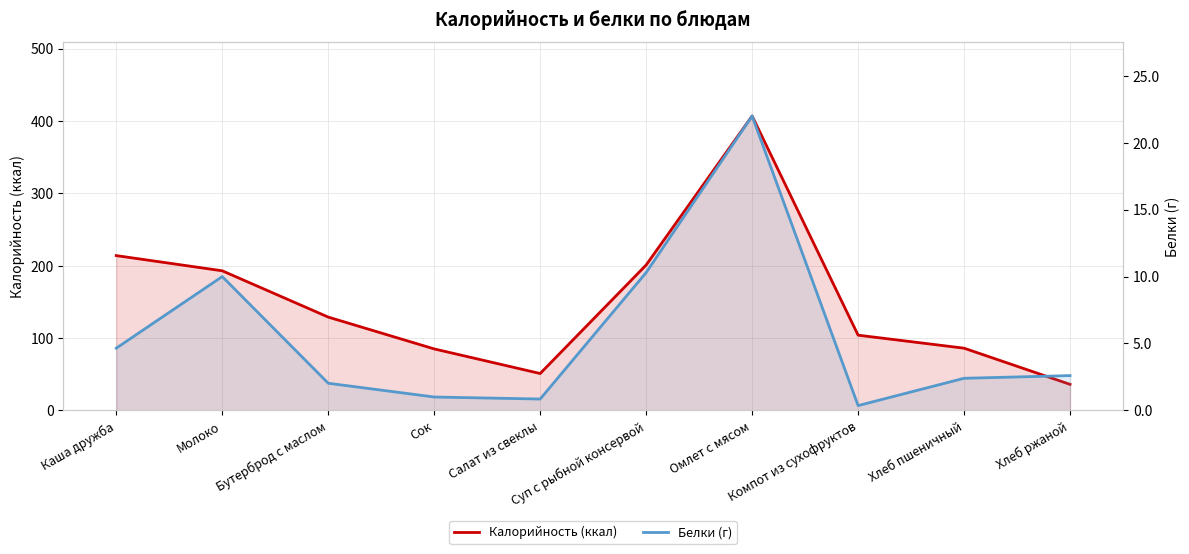

What is the difference between the maximum and second lowest values in the Калорийность (ккал) series?

356.0